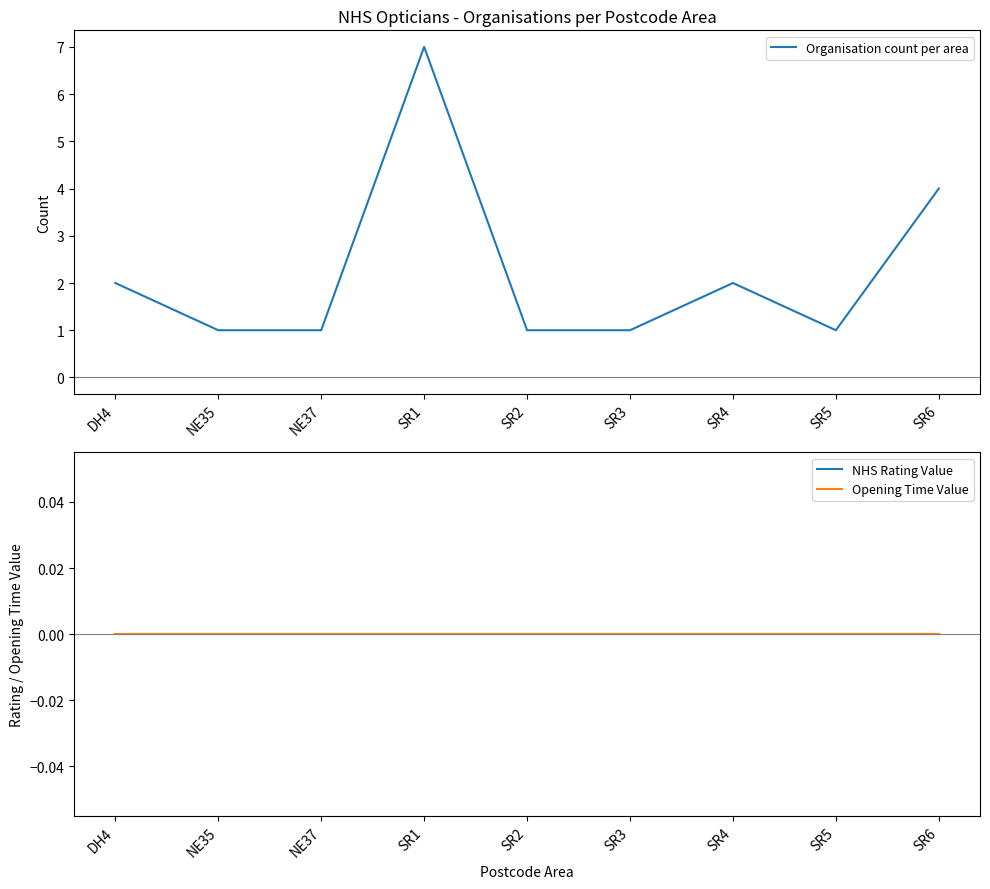

What is the label of the 9th point from the left?

SR6